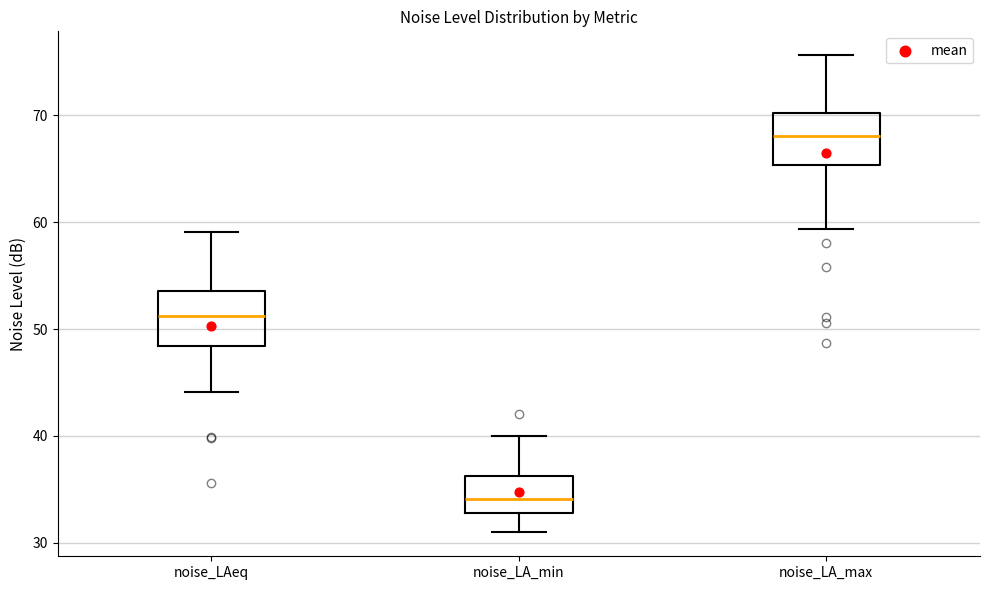

Where does the median line of the box for noise_LA_max sit on the y-axis? The values are not printed on the chart, so give them approximately, as read against the axis.

68